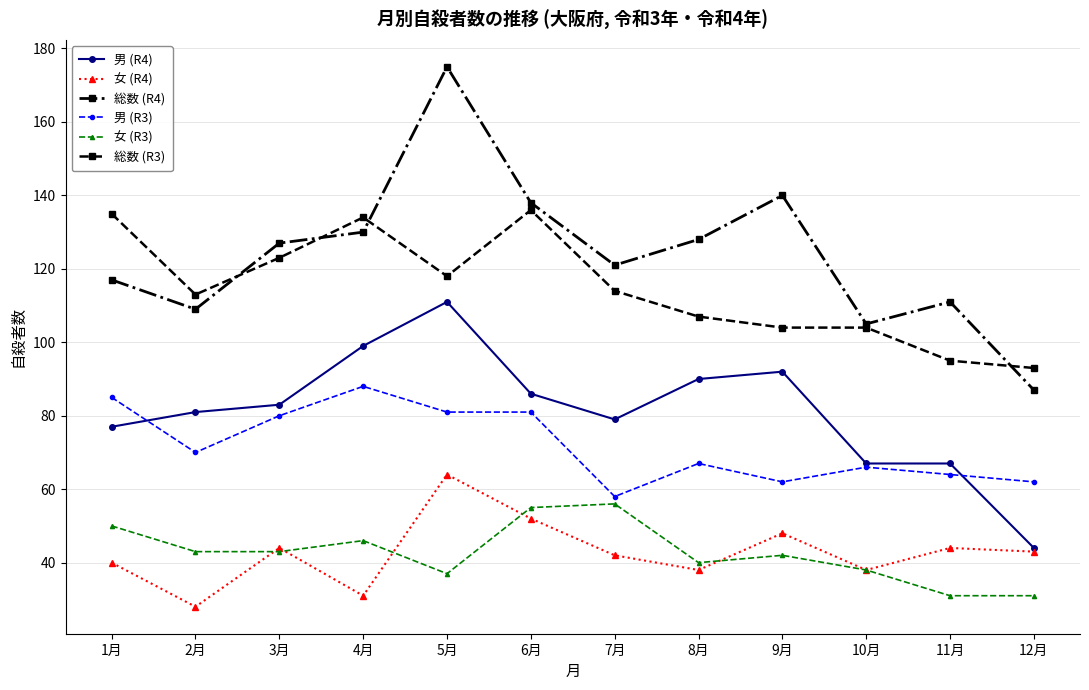

How many distinct data groups are displayed?

6